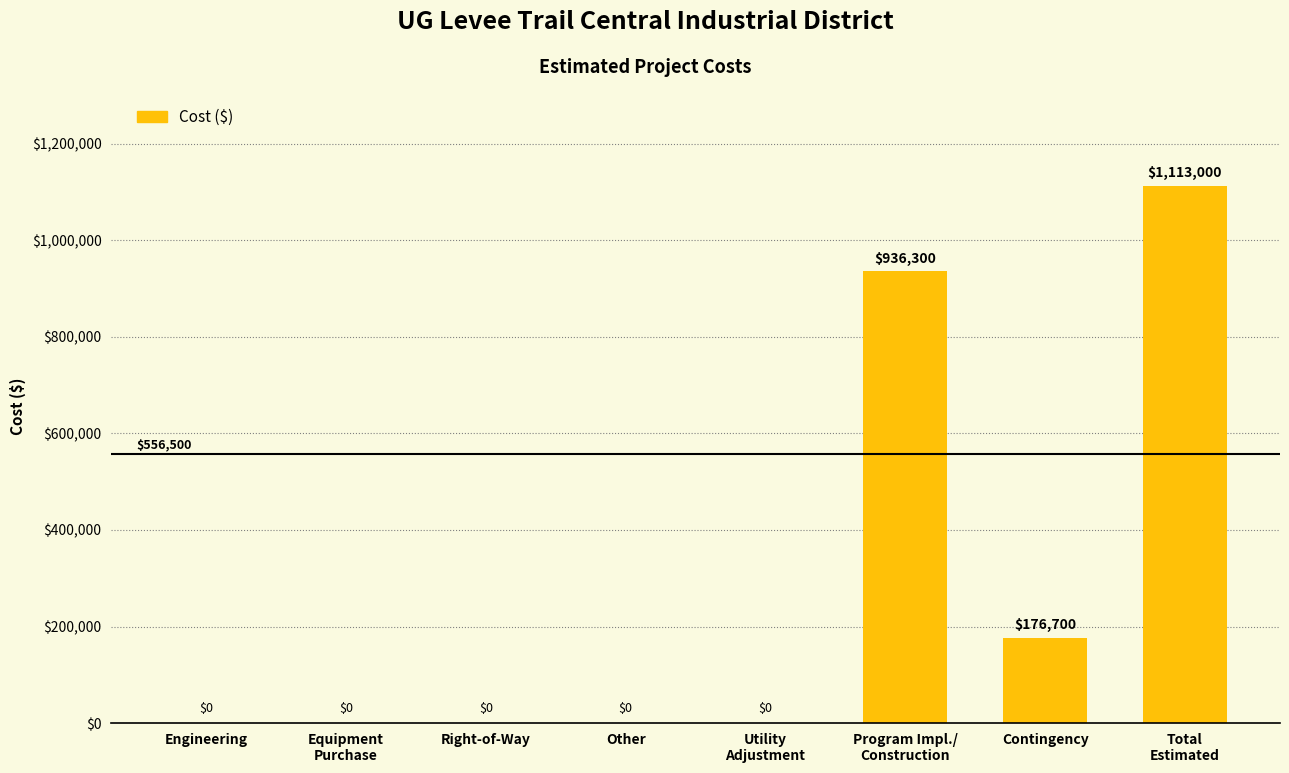

Is it true that the value at Other is 0?

True